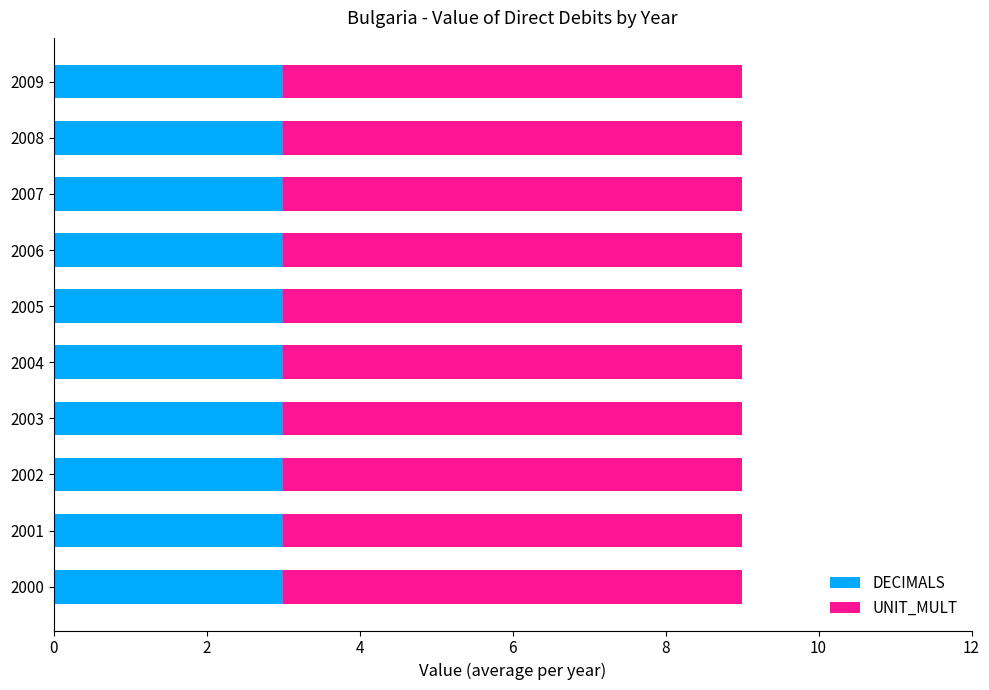

What is the total value across all series at 2002?

9